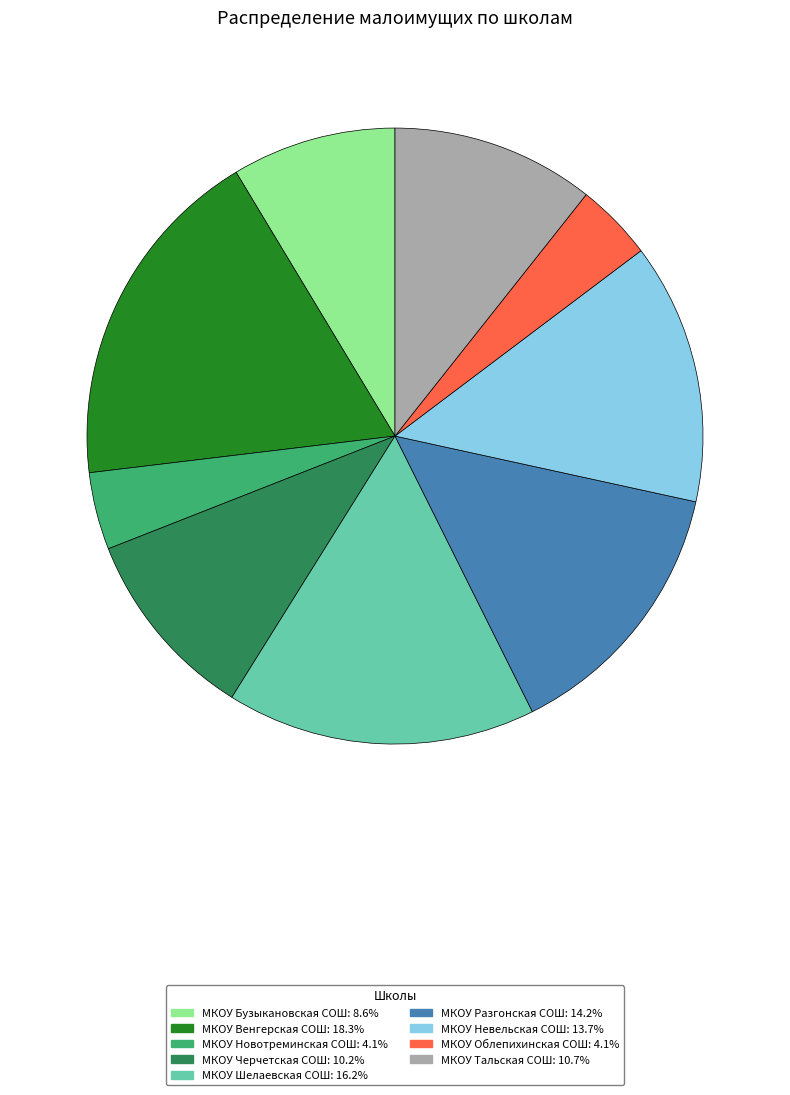

Which category has the biggest portion of the pie?

МКОУ Венгерская СОШ